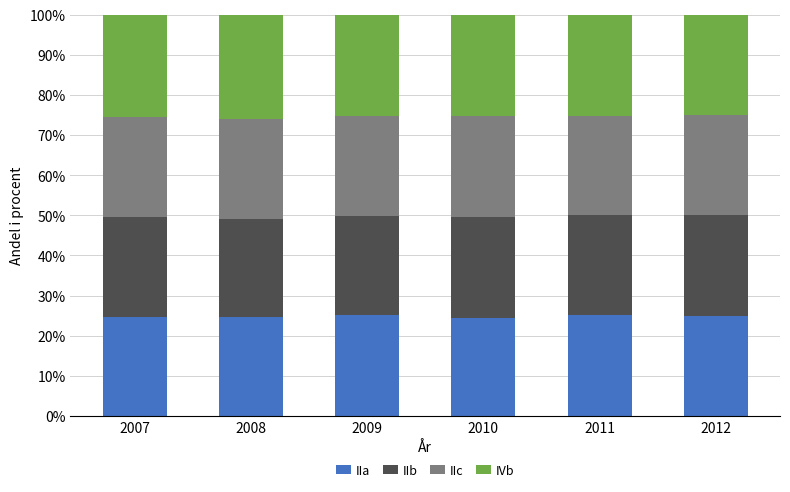

How many series are shown in this chart?

4